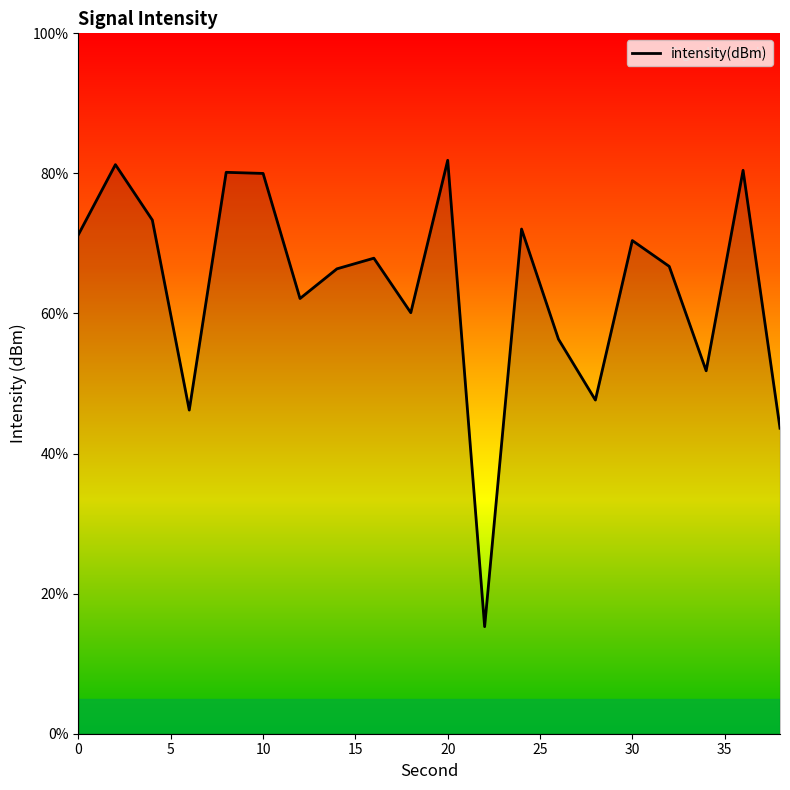

How many categories are shown in the chart?

20